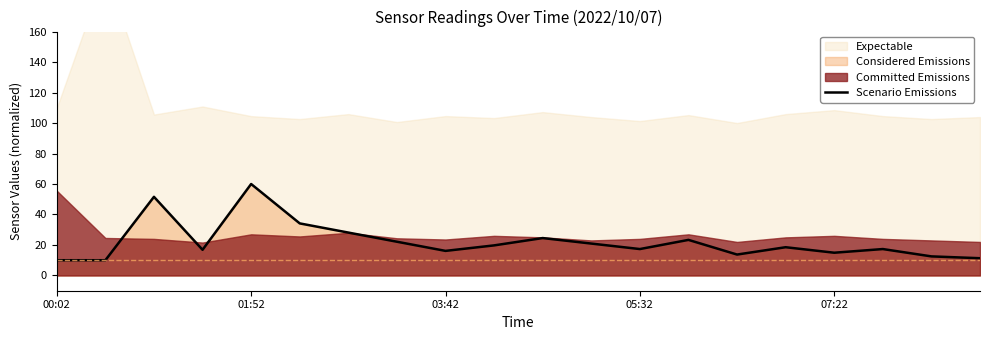

What is the maximum value for Scenario Emissions?

60.0